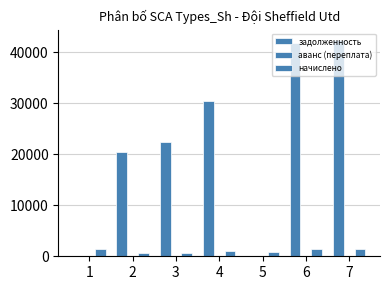

What is the average value of the начислено series?

1047.2